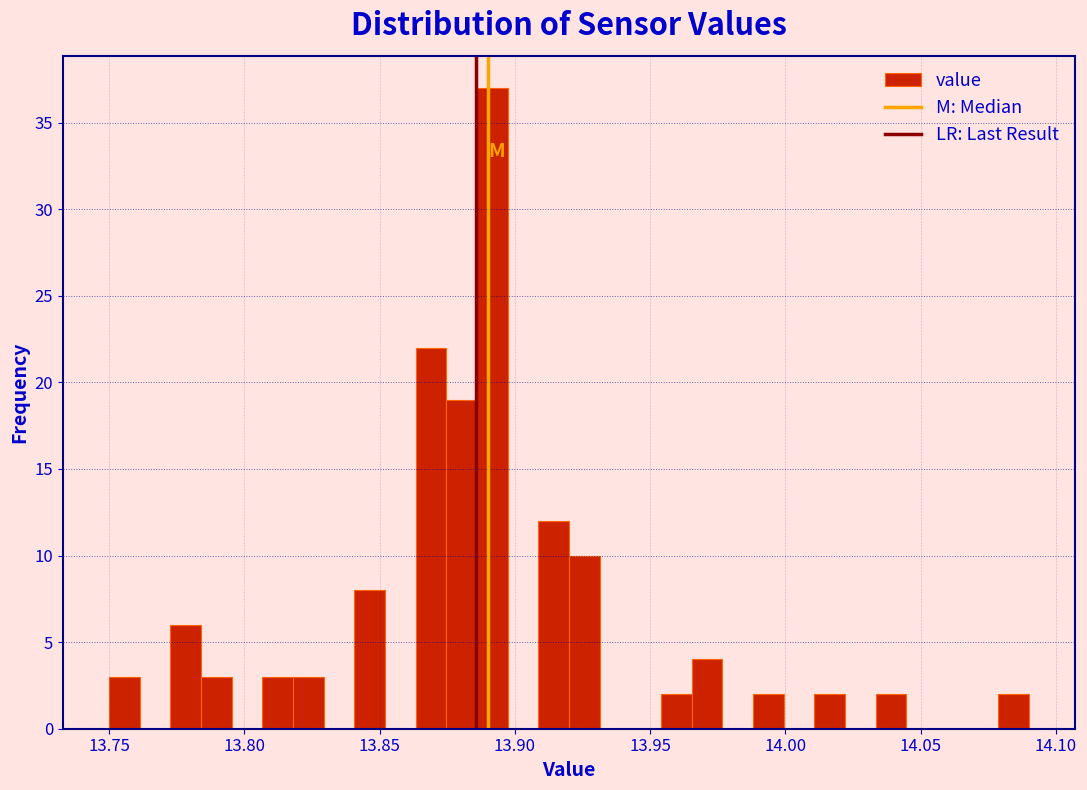

Around what value on the x-axis is the tallest bar? Give the approximate position of its centre, as read against the axis.

13.890